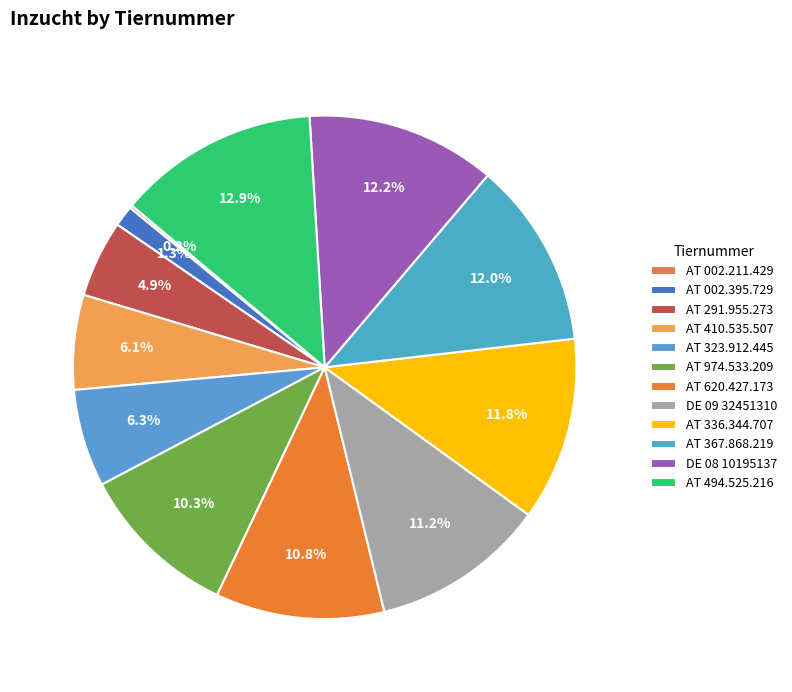

Rank the categories by value from highest to lowest.

AT 494.525.216, DE 08 10195137, AT 367.868.219, AT 336.344.707, DE 09 32451310, AT 620.427.173, AT 974.533.209, AT 323.912.445, AT 410.535.507, AT 291.955.273, AT 002.395.729, AT 002.211.429